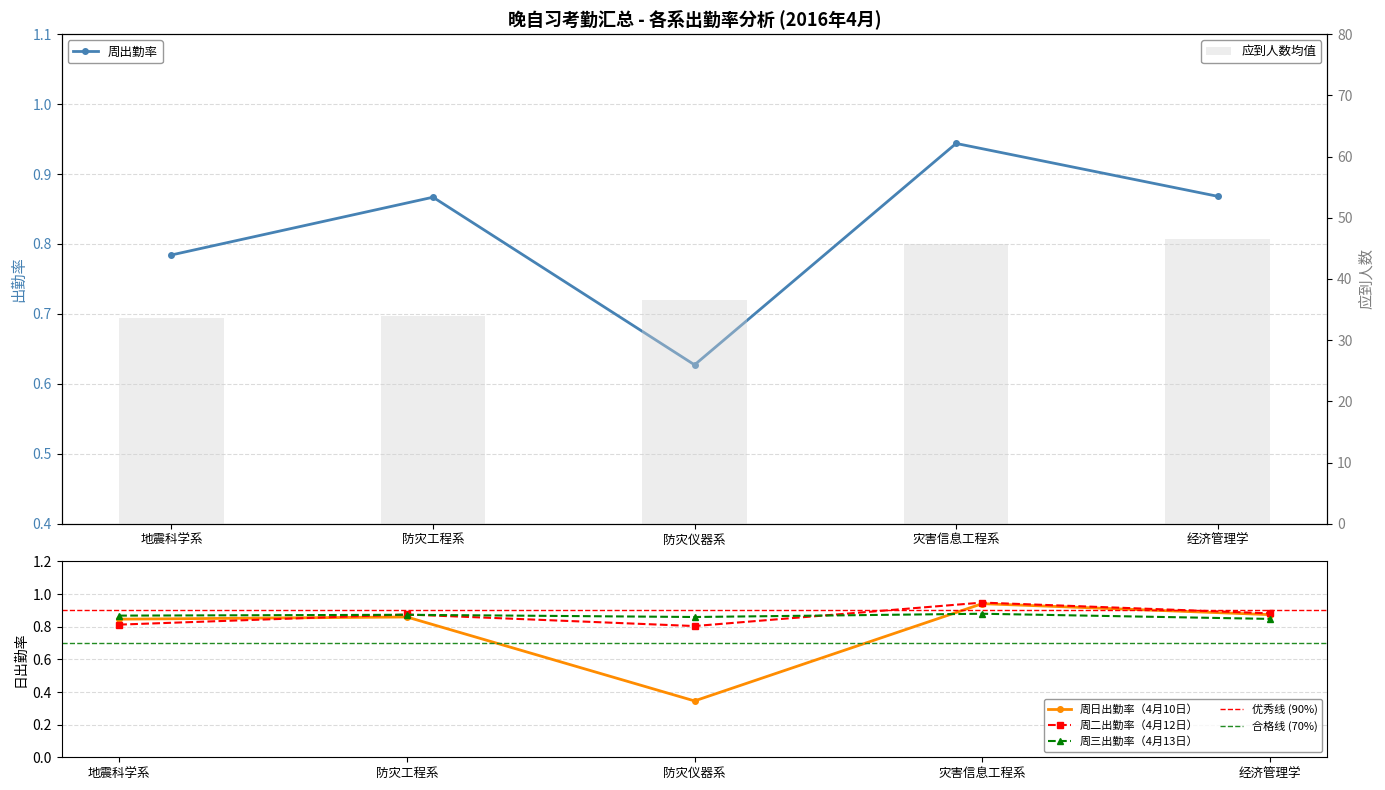

What is the average value of the 周二出勤率 series?

0.9